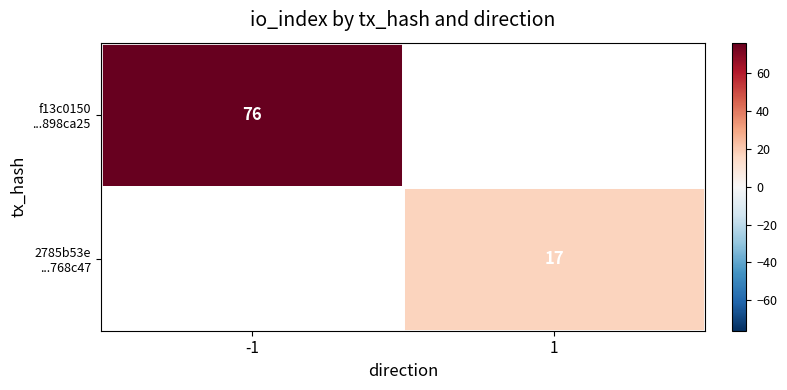

How many values in 2785b53e ...768c47 are above zero?

1